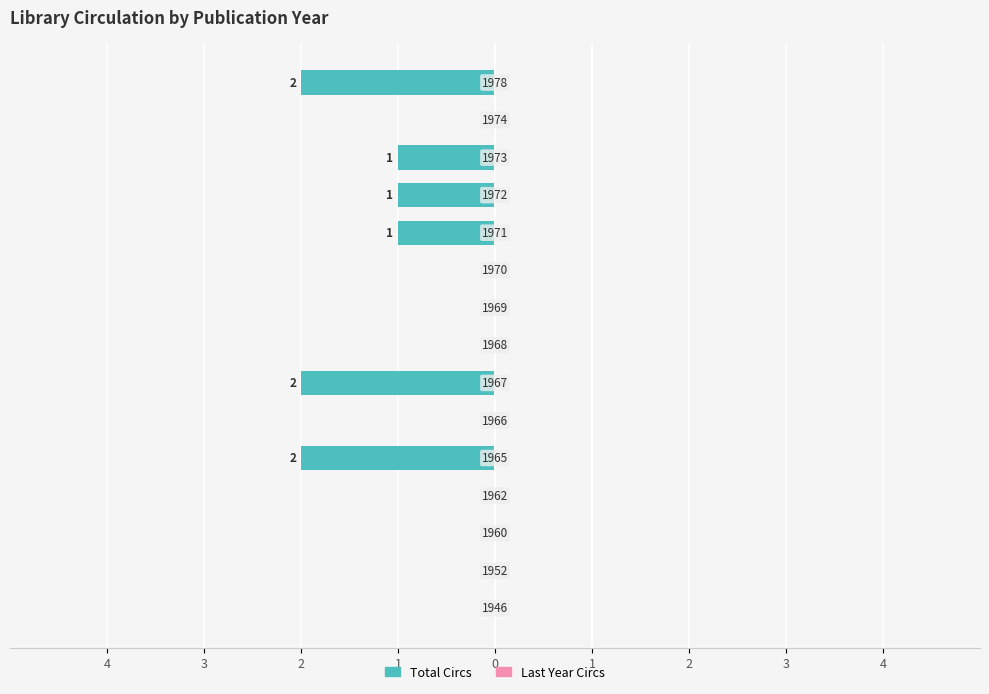

Are the bars horizontal?

Yes